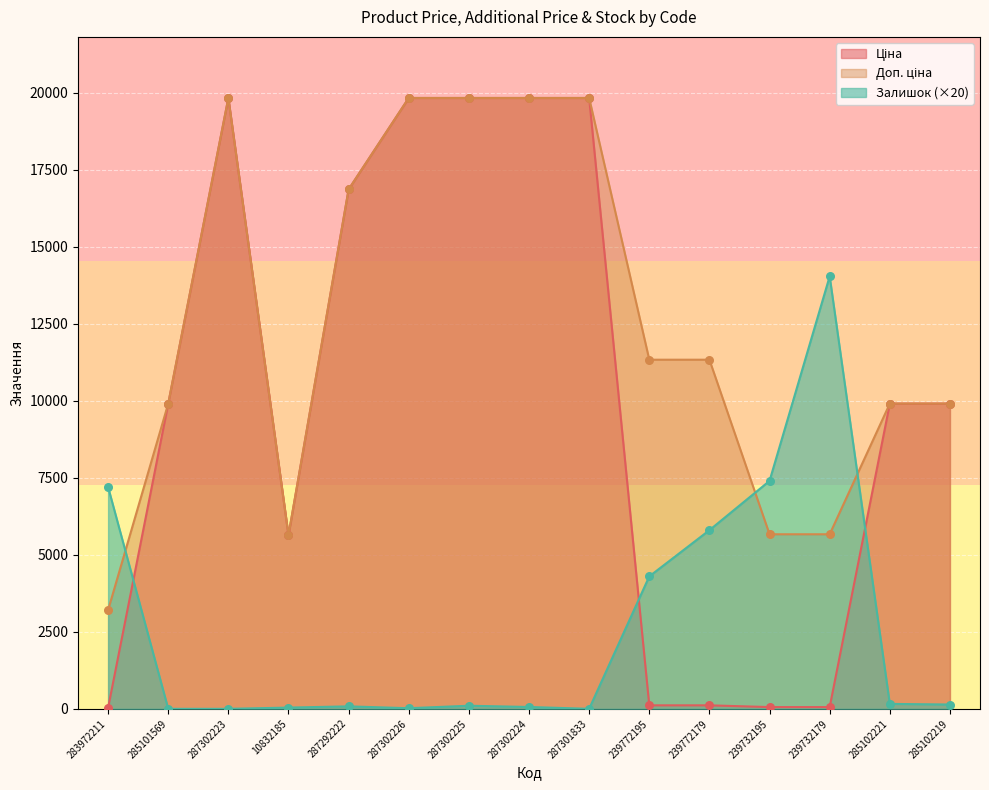

At how many categories does at least one series exceed 4003?

15